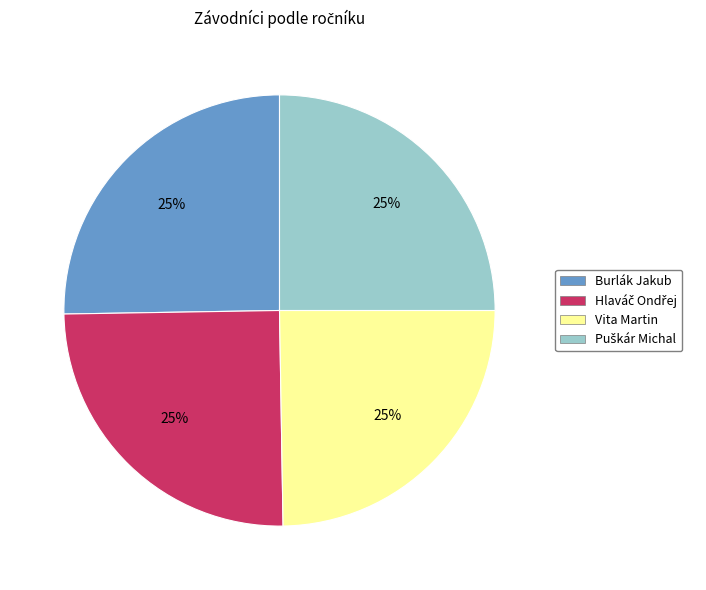

How many slices are in this pie chart?

4